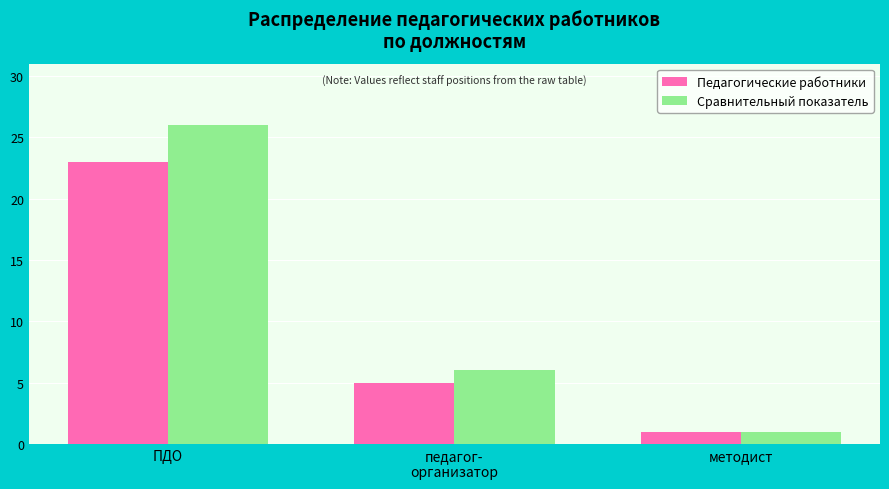

Rank the categories by Сравнительный показатель value from lowest to highest.

методист, педагог-
организатор, ПДО